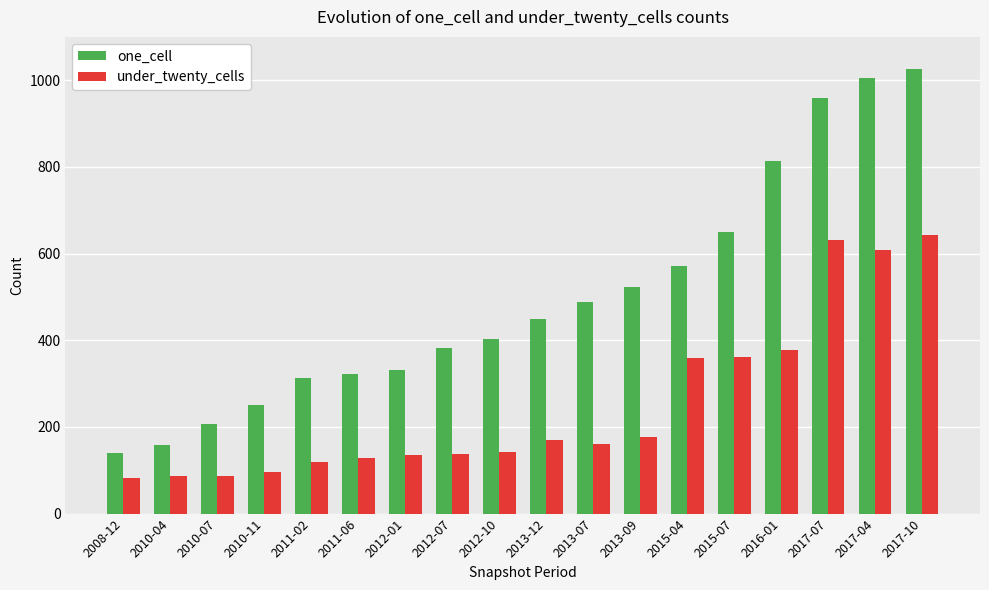

How many distinct data groups are displayed?

2